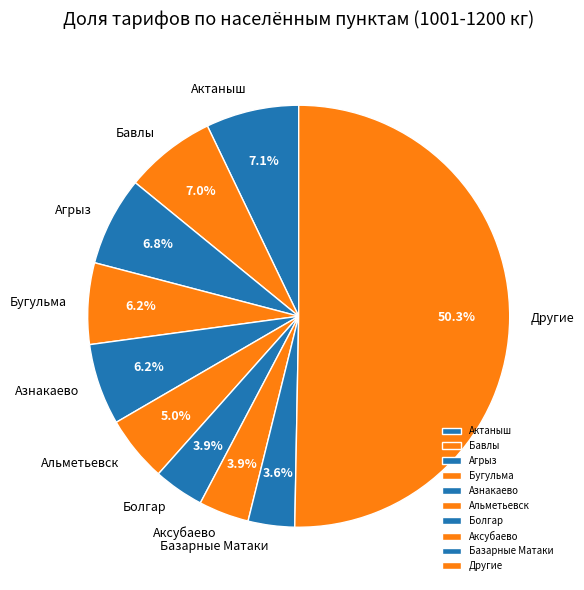

Which category accounts for the majority?

Другие